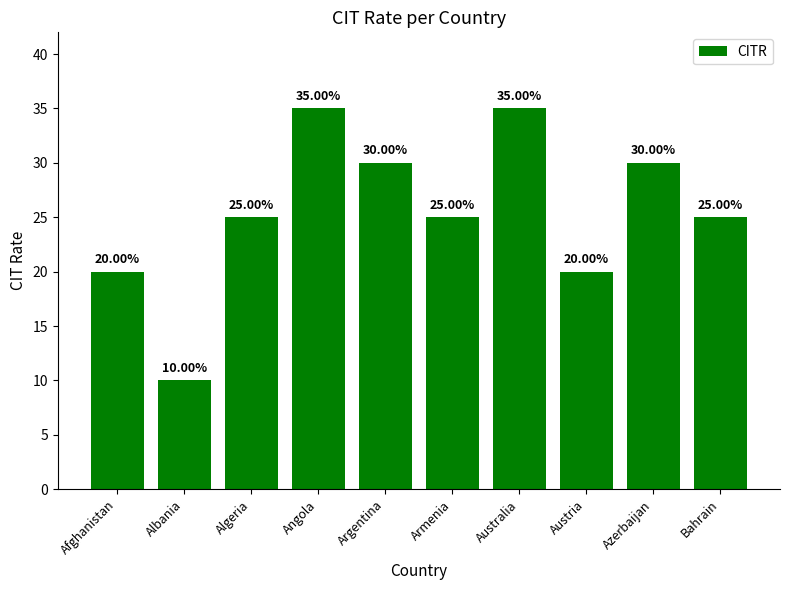

What is the label of the 6th bar from the right?

Argentina